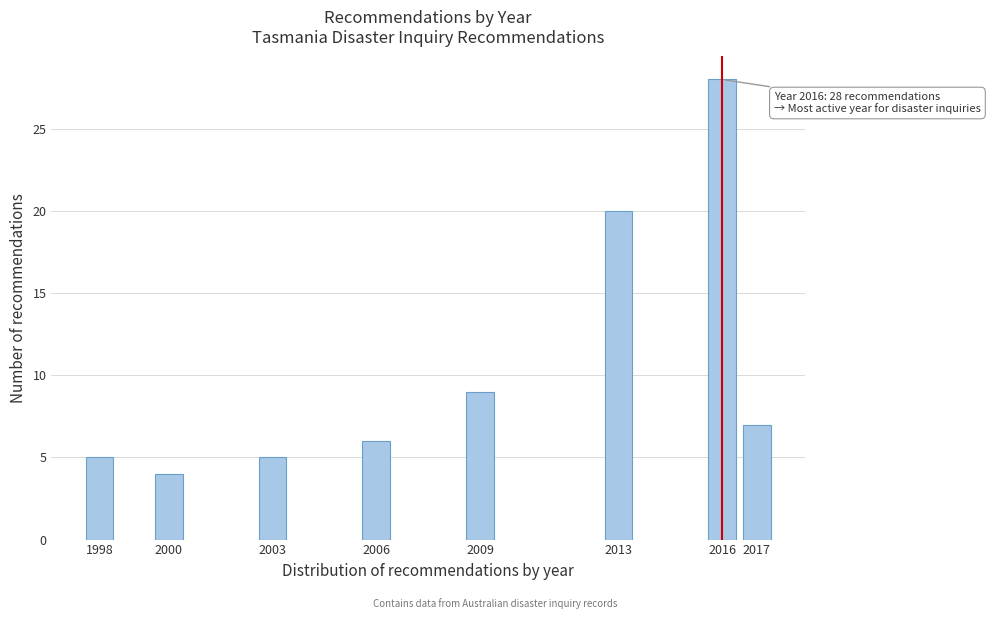

Reading left to right, what are all the values shown in this chart?

1998=5	2000=4	2003=5	2006=6	2009=9	2013=20	2016=28	2017=7